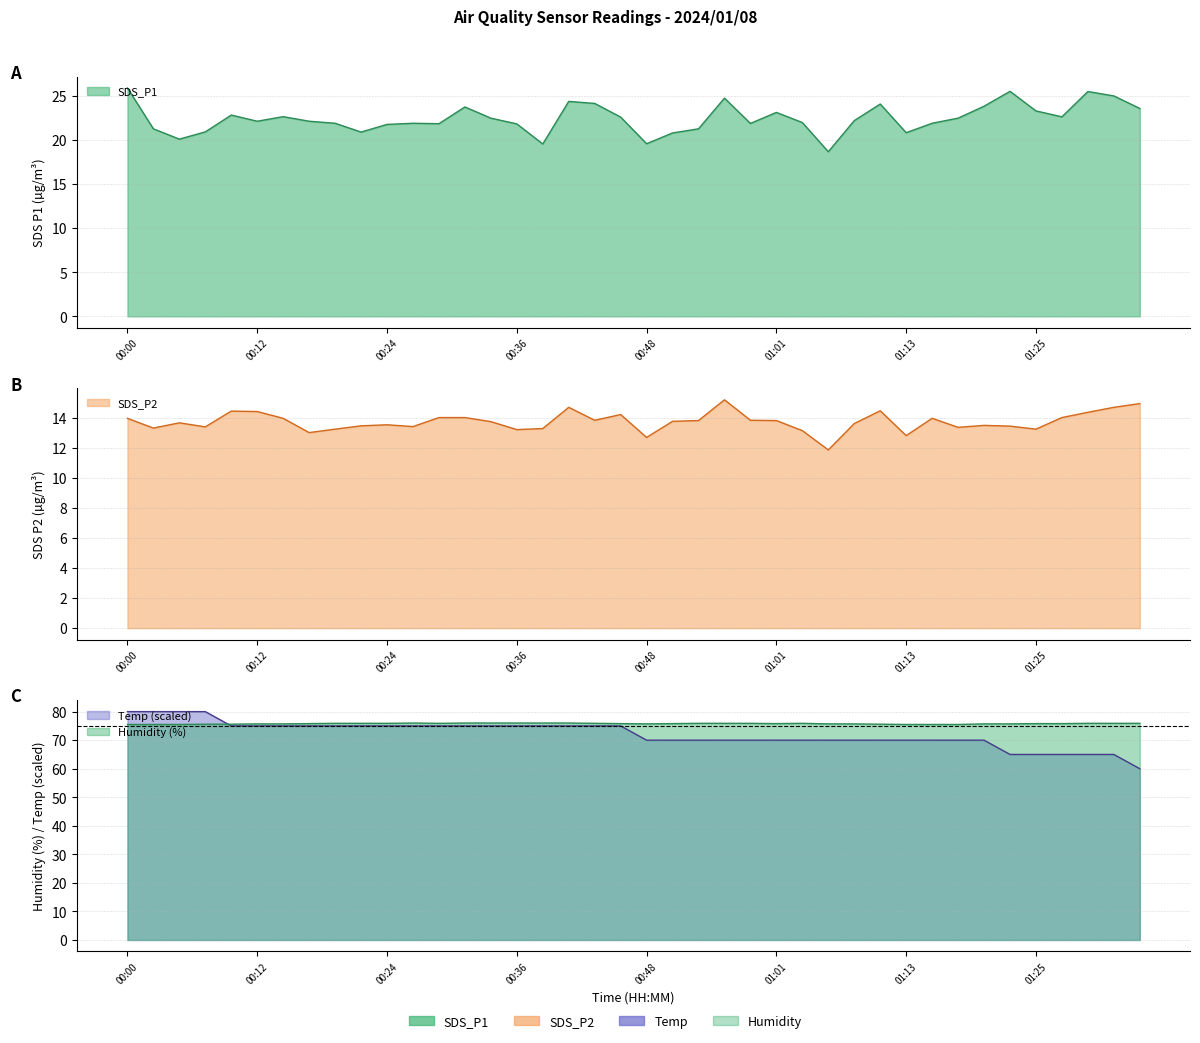

What is the difference between the maximum and minimum values in the Humidity series?

0.5